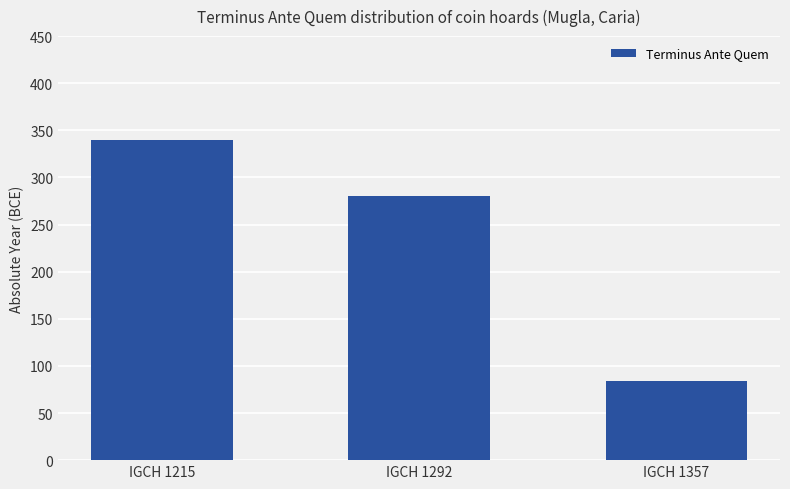

At which category does the chart reach its peak across all series?

IGCH 1215